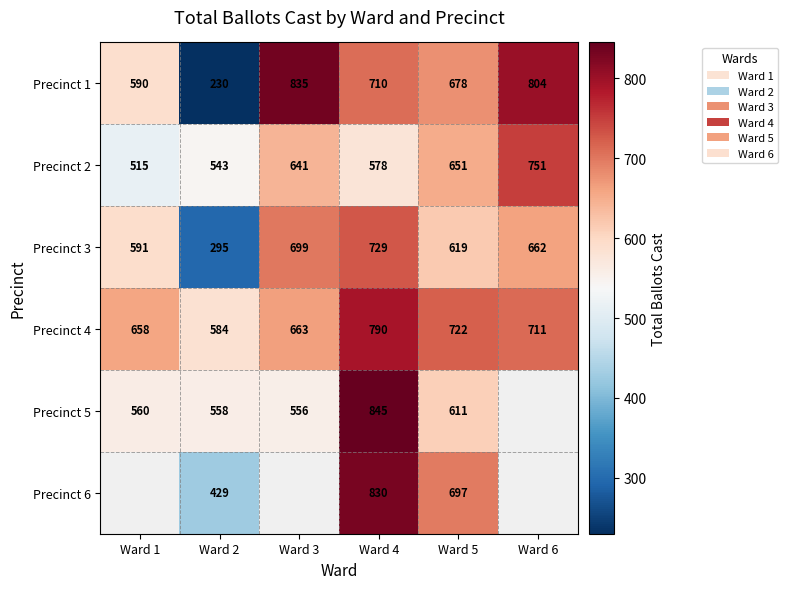

What is the difference between the maximum and minimum values in the Precinct 4 series?

206